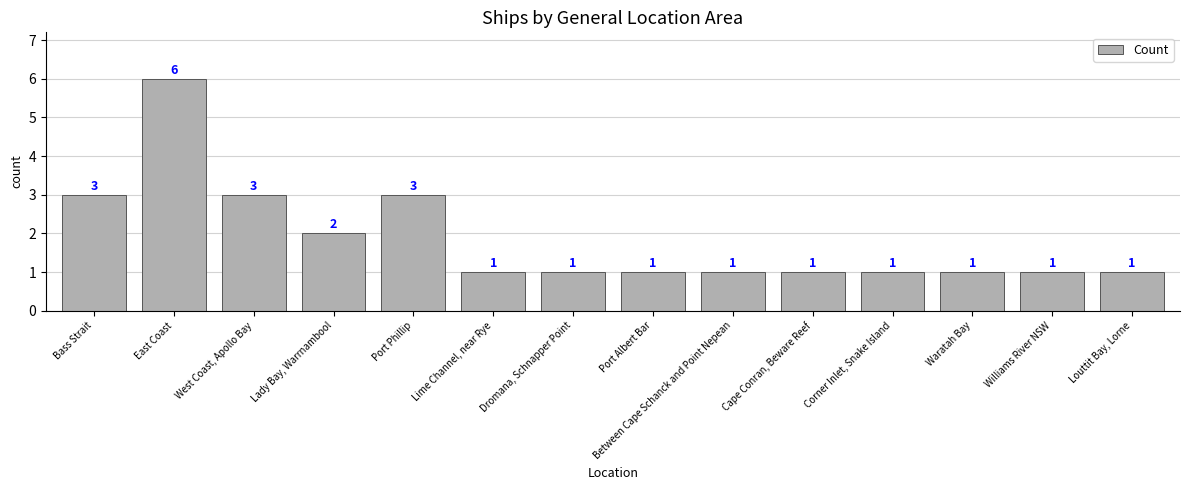

What is the label of the 11th bar from the right?

Lady Bay, Warrnambool